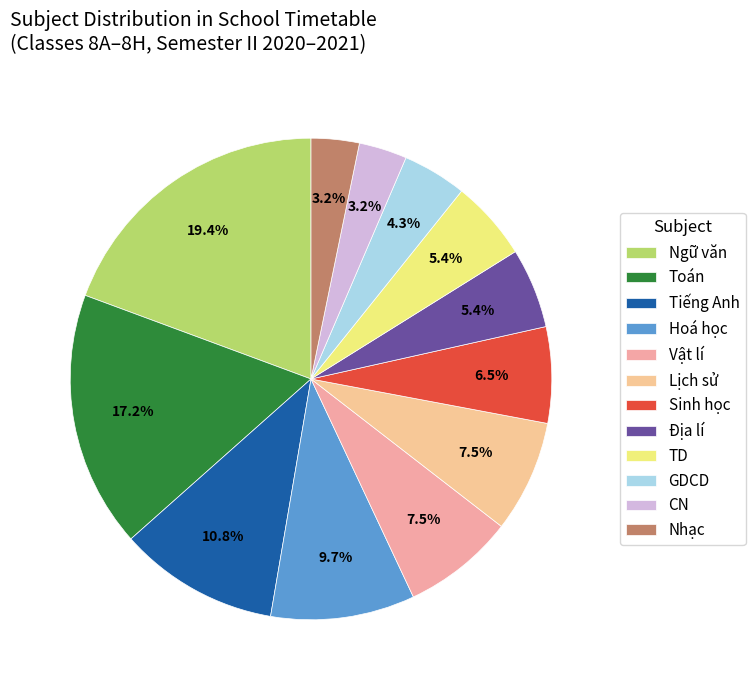

To the nearest percent, what is the difference between the largest and smallest slice percentages?

16%